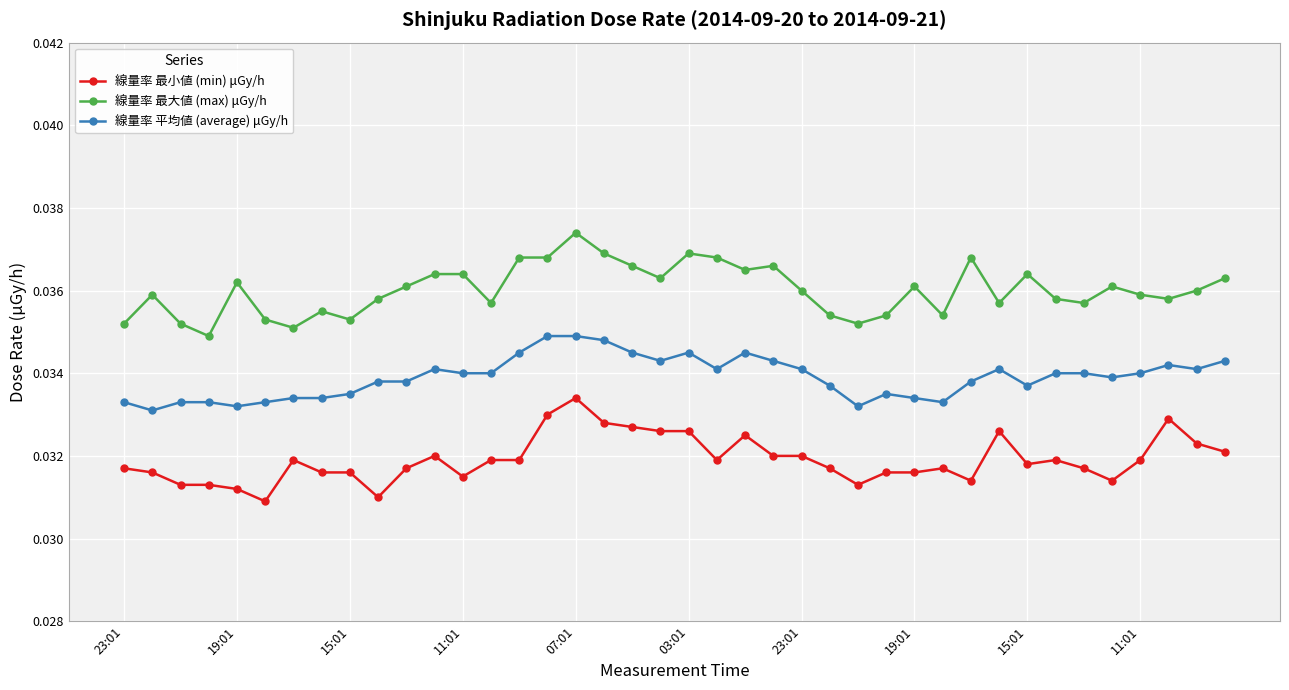

What are all the series names shown in the legend?

線量率 最小値 (min) μGy/h, 線量率 最大値 (max) μGy/h, 線量率 平均値 (average) μGy/h